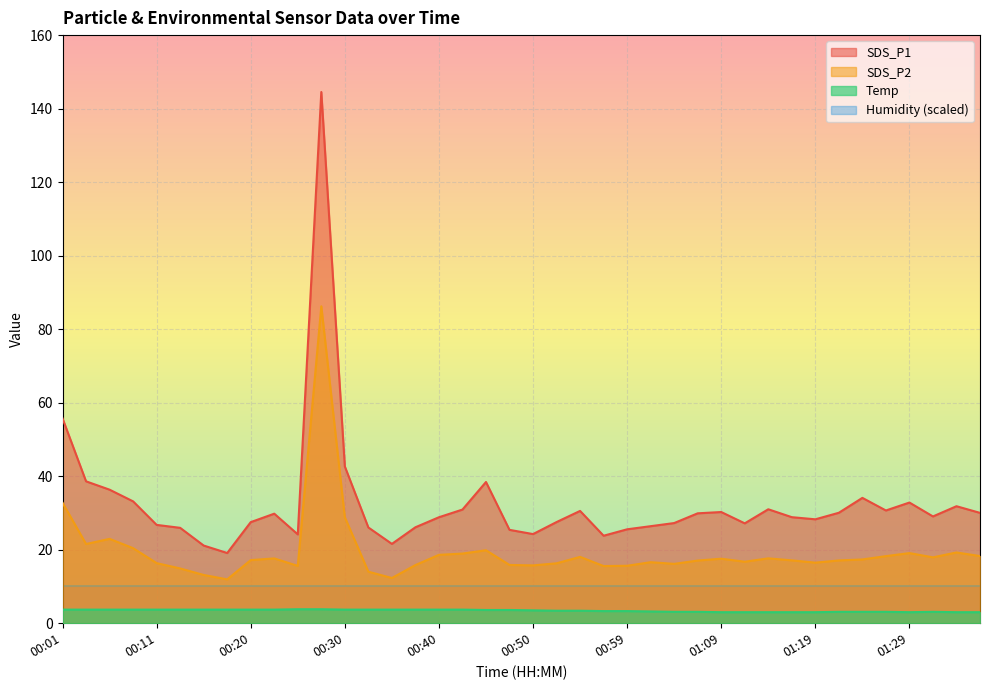

Which series has the widest spread of values?

SDS_P1